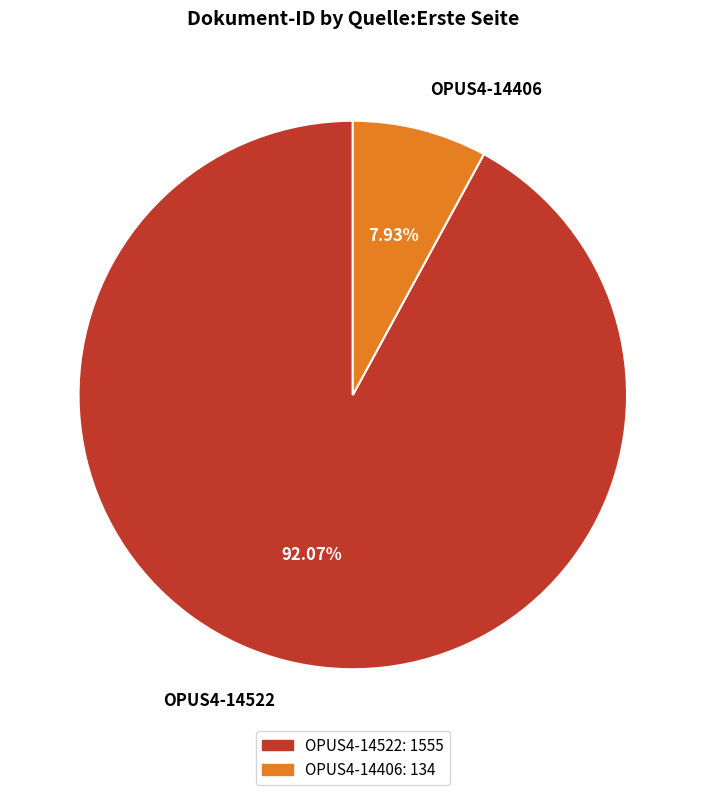

To the nearest percent, what portion does OPUS4-14522 represent?

92%